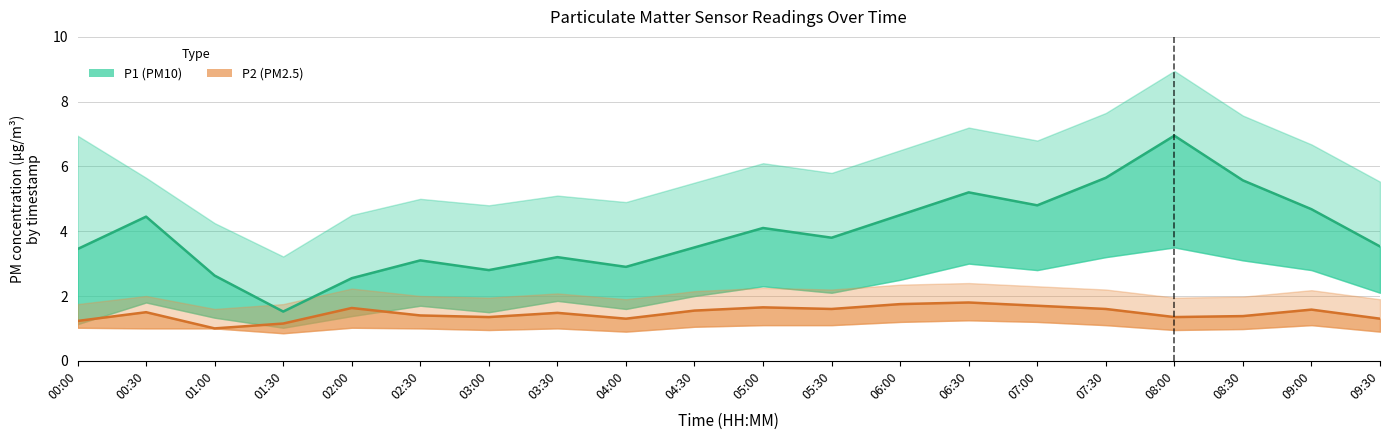

How many distinct data groups are displayed?

2